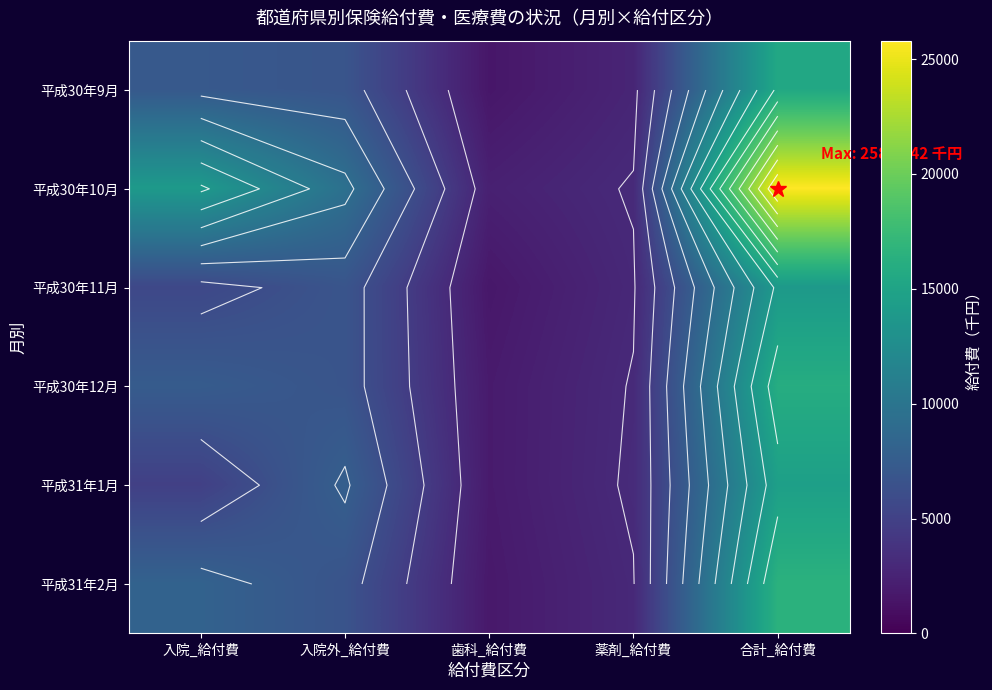

The value of 平成31年1月 at 入院_給付費 is 4889.1. True or false?

True